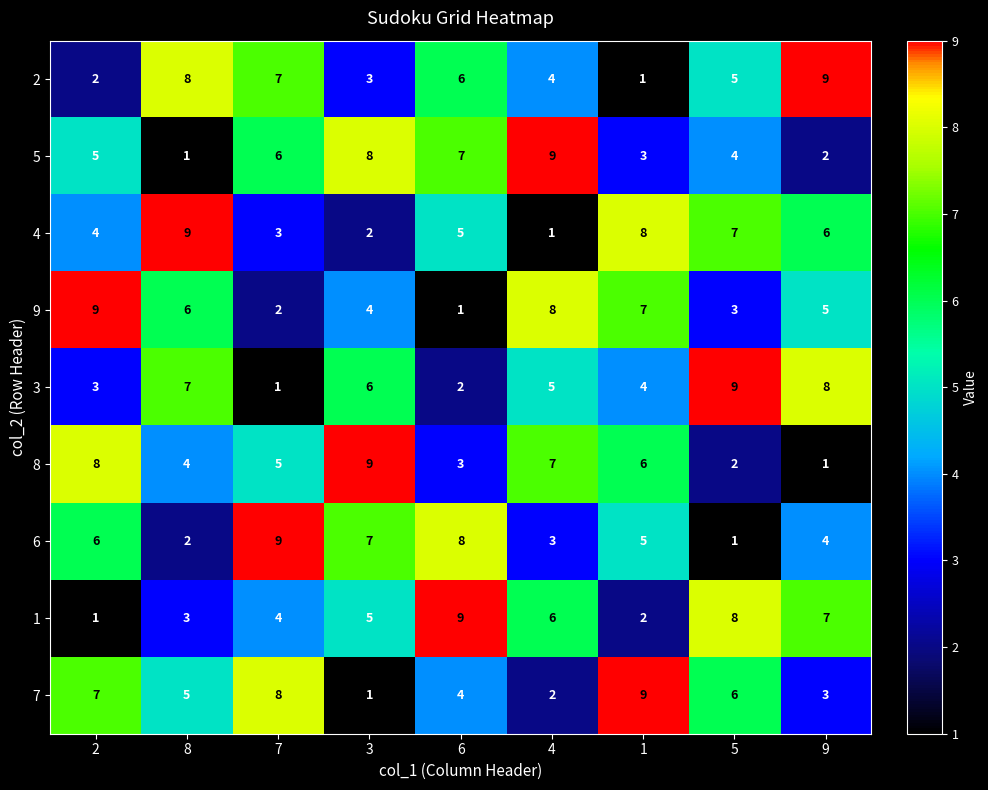

The 9 series shows 9 at 9. True or false?

False